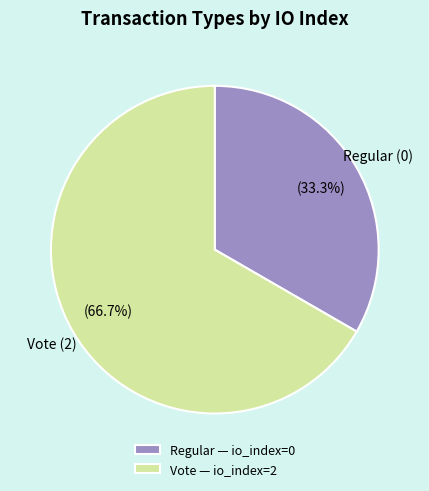

Which has a higher value, Regular (0) or Vote (2)?

Vote (2)